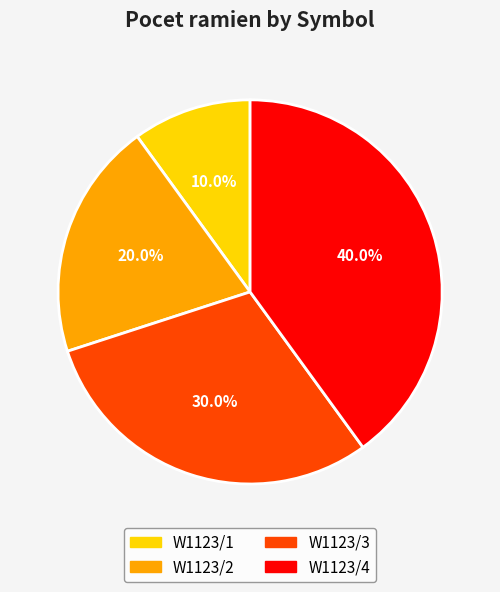

How many segments does this pie chart have?

4